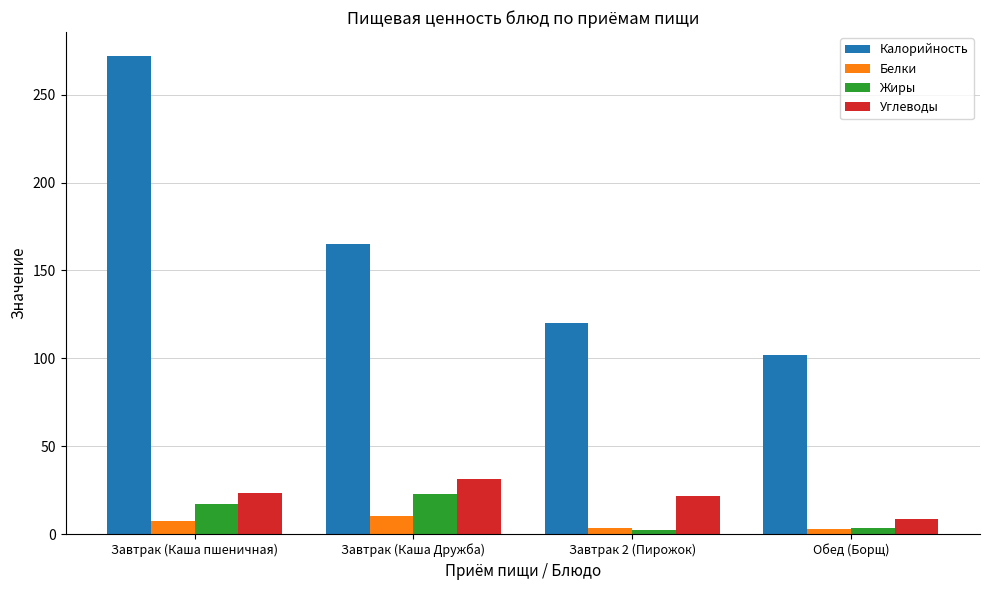

What is the difference between the second highest and minimum values in the Белки series?

5.0